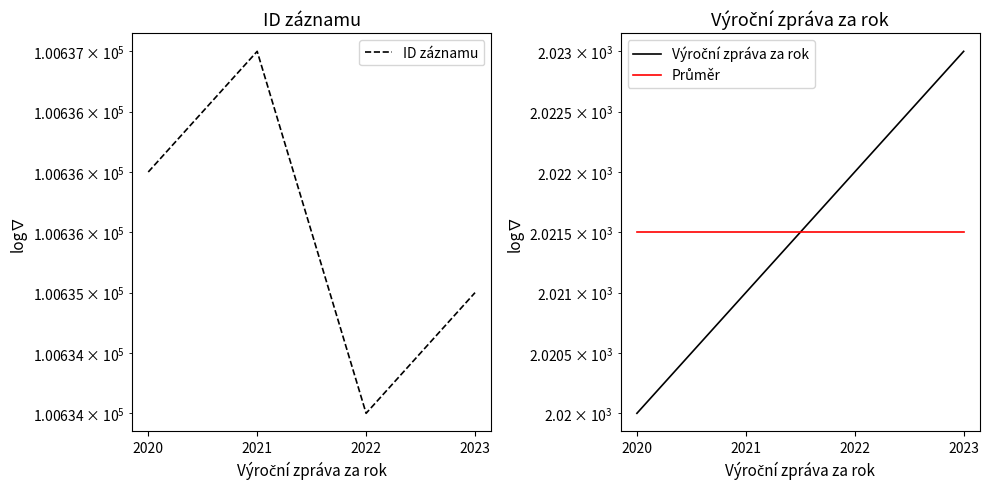

The Výroční zpráva za rok series shows 960.8 at 2021. True or false?

False